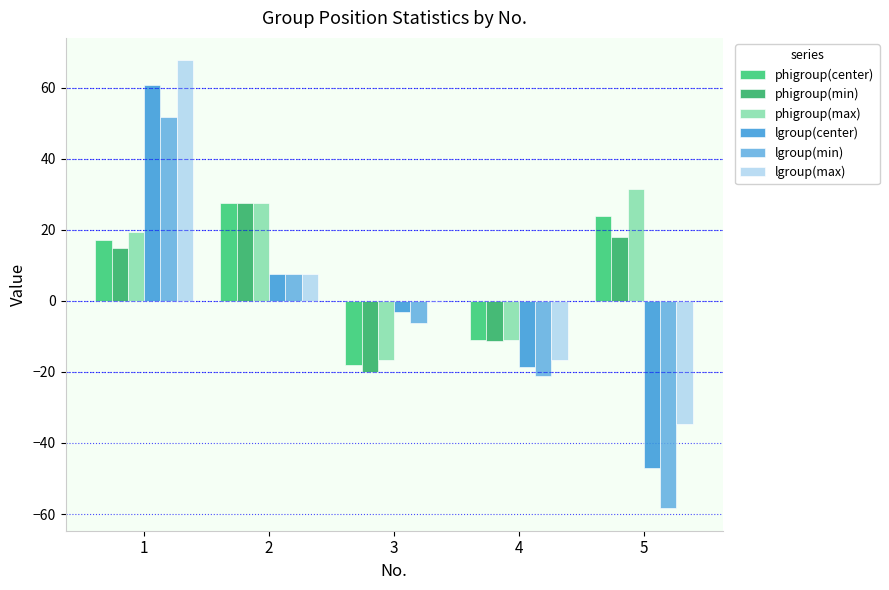

What is the highest value of the lgroup(center) series?

60.8